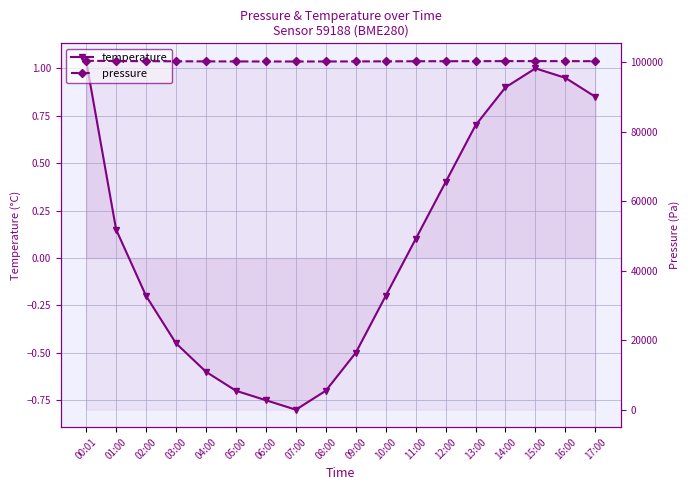

The value of pressure at 02:00 is 178851.0. True or false?

False